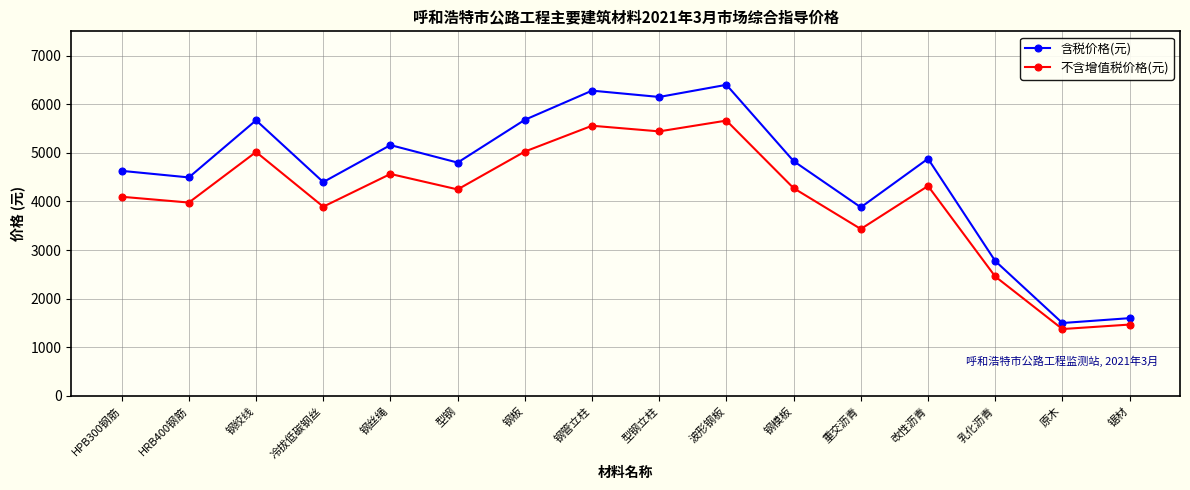

True or false: 含税价格(元) and 不含增值税价格(元) cross at least once.

False